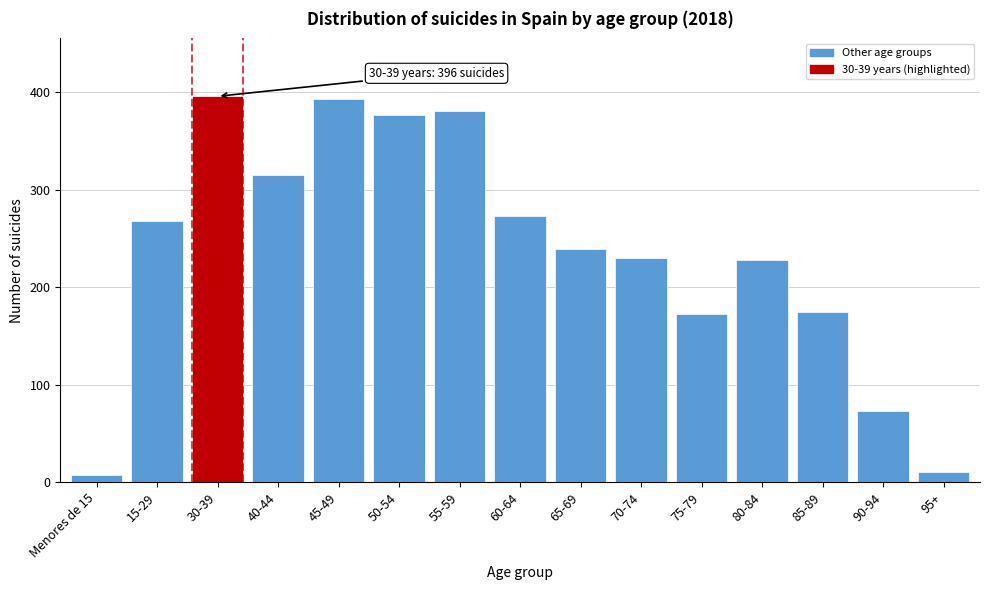

Reading left to right, what are all the values shown in this chart?

Menores de 15=7	15-29=268	30-39=396	40-44=315	45-49=393	50-54=377	55-59=381	60-64=273	65-69=239	70-74=230	75-79=173	80-84=228	85-89=175	90-94=73	95+=11